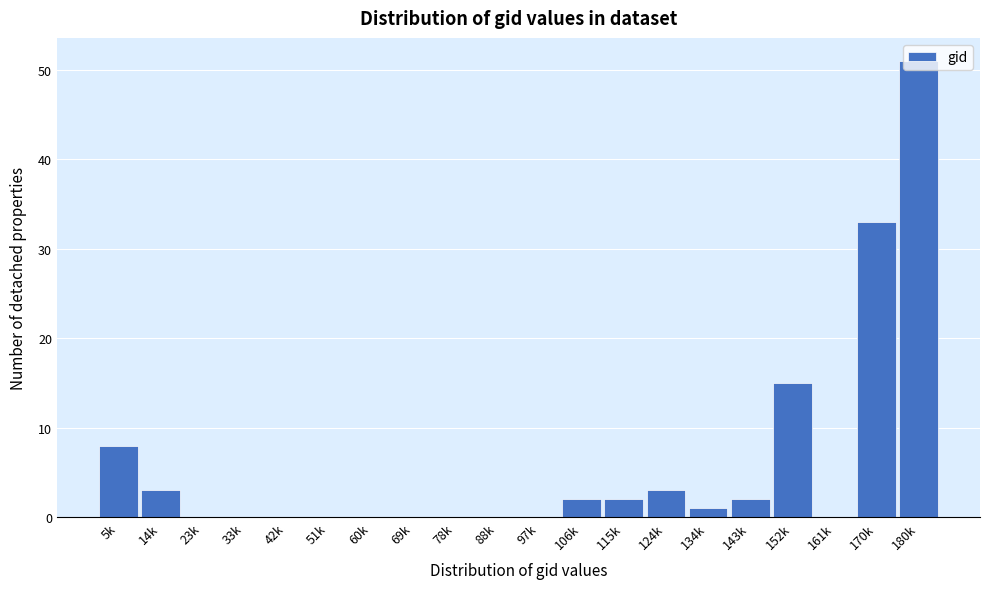

True or false: the data shows 2 at 106k.

True